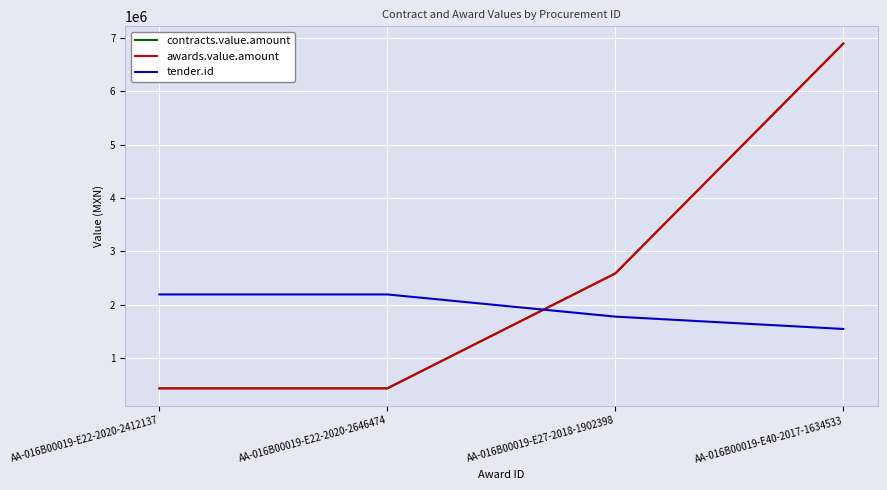

Is this an area chart (filled region under the line)?

No